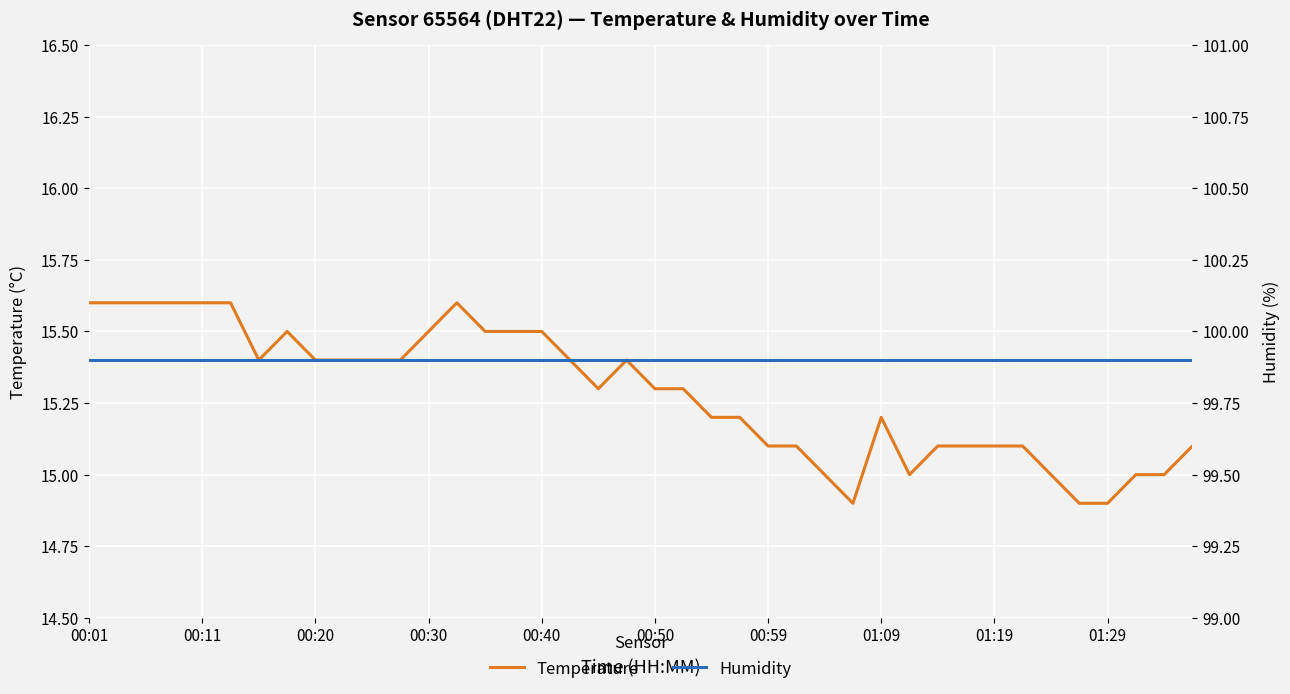

How many distinct data groups are displayed?

2